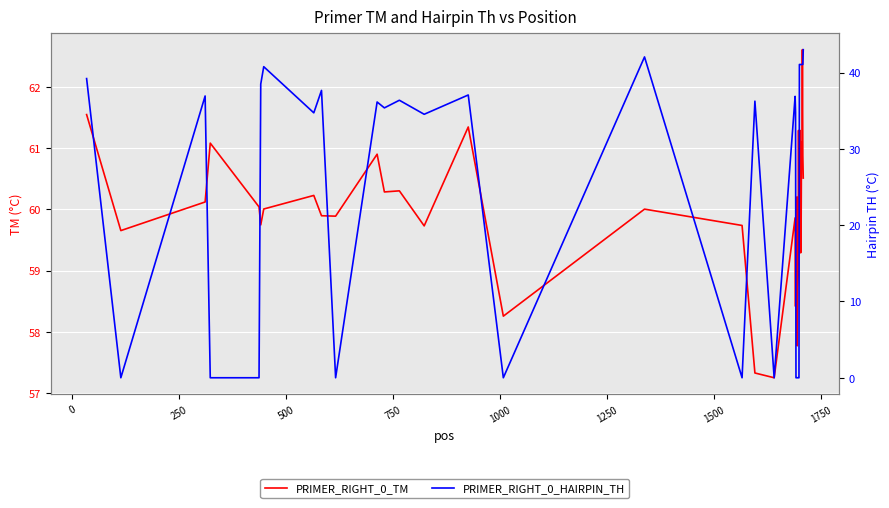

True or false: PRIMER_RIGHT_0_HAIRPIN_TH has a value of 23.6 at 34.

False